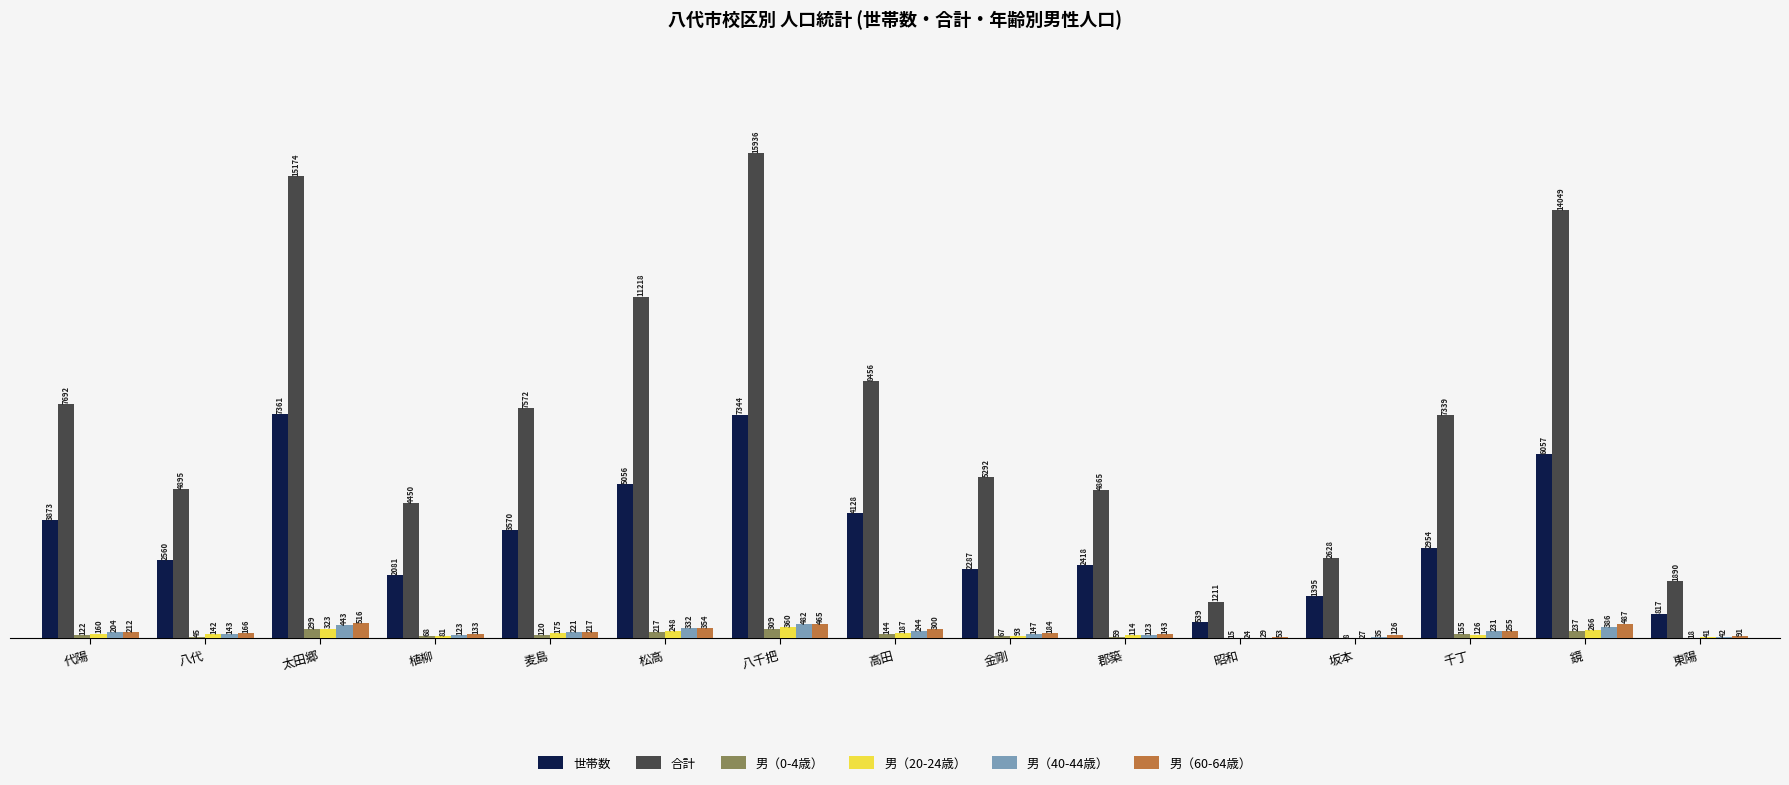

Reading left to right, what are all the values shown in this chart?

世帯数: 3873	2560	7361	2081	3570	5056	7344	4128	2287	2418	539	1395	2954	6057	817
合計: 7692	4895	15174	4450	7572	11218	15936	8456	5292	4865	1211	2628	7339	14049	1890
男（0-4歳）: 122	45	299	68	120	217	309	144	67	59	15	8	155	237	18
男（20-24歳）: 160	142	323	81	175	248	360	187	93	114	24	27	126	266	41
男（40-44歳）: 204	143	443	123	221	332	482	244	147	123	29	35	231	386	42
男（60-64歳）: 212	166	516	133	217	354	465	300	184	143	53	126	255	487	91